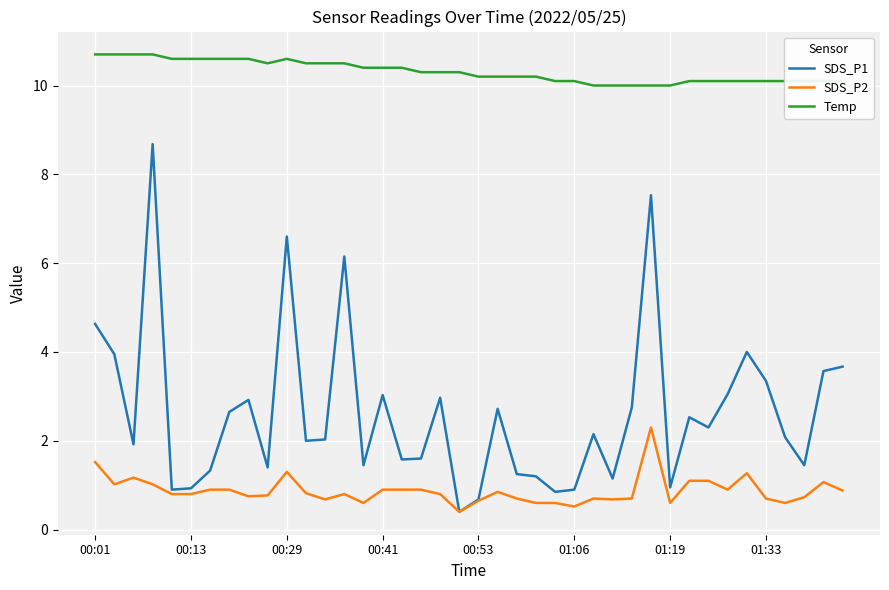

What is the lowest value of the Temp series?

10.0